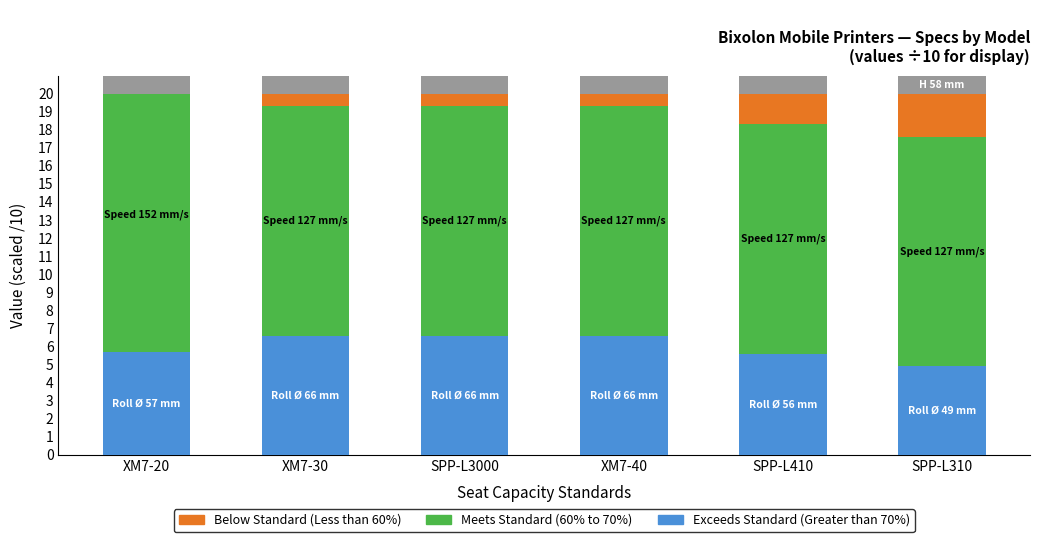

Between SPP-L3000 and SPP-L310, which series saw the biggest shift?

Below Standard (Less than 60%)